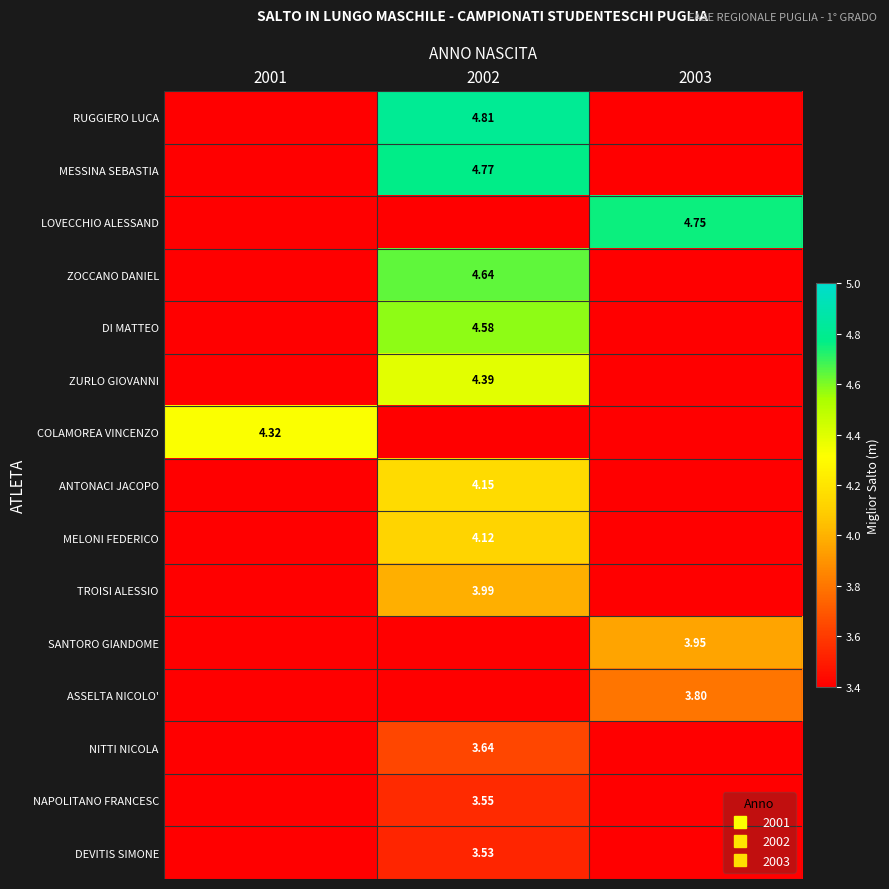

What is the sum of the ASSELTA NICOLO' values at 2002 and 2003?

3.8